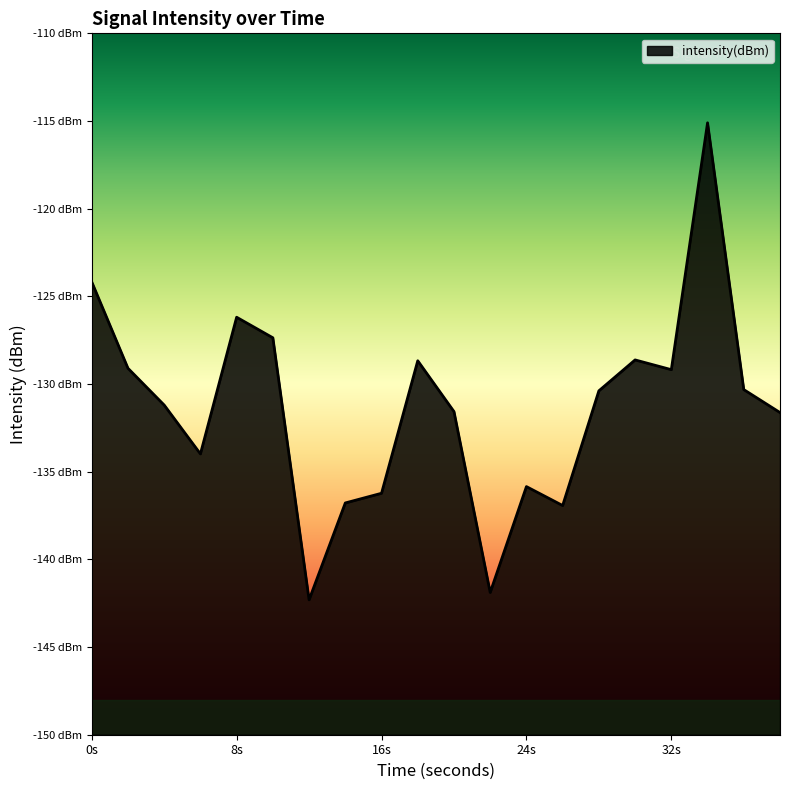

How many points are lower than both their immediate neighbors (excluding endpoints)?

5